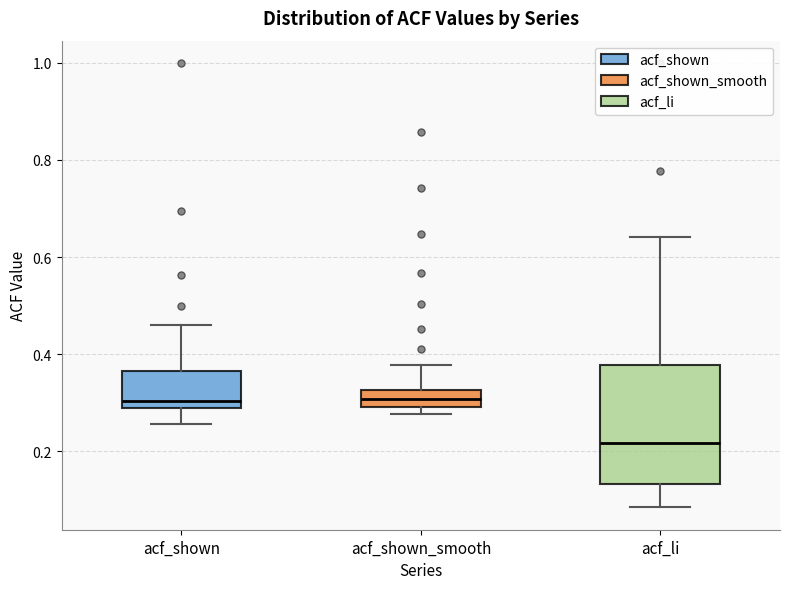

Reading left to right, transcribe this box plot: for each box, give where its median line is, the range the box spans, and where its two whiskers end, as read against the y-axis. The values are not printed on the chart, so give them approximately, as read against the axis.

acf_shown: median 0.30 (just above the box's lower edge), box 0.30 to 0.36, whiskers 0.26 to 0.46
acf_shown_smooth: median 0.30 (inside the box), box 0.30 to 0.32, whiskers 0.28 to 0.38
acf_li: median 0.22, box 0.14 to 0.38, whiskers 0.08 to 0.64